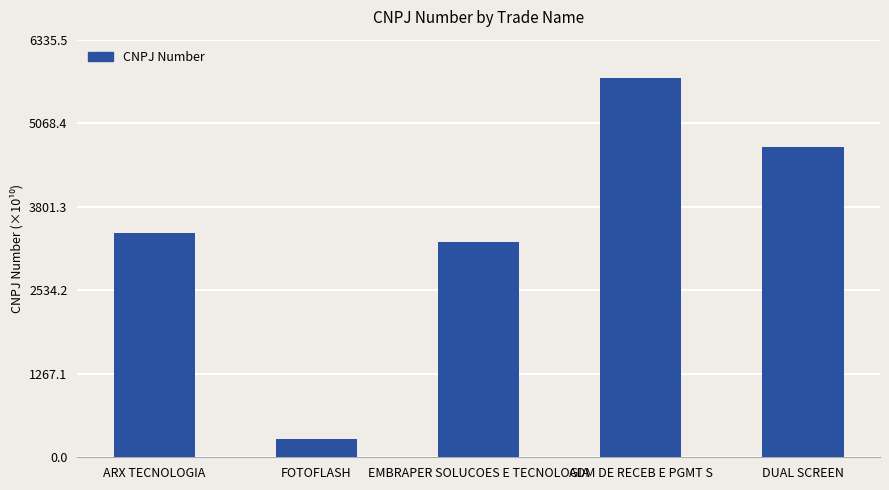

Does the chart contain any negative values?

No